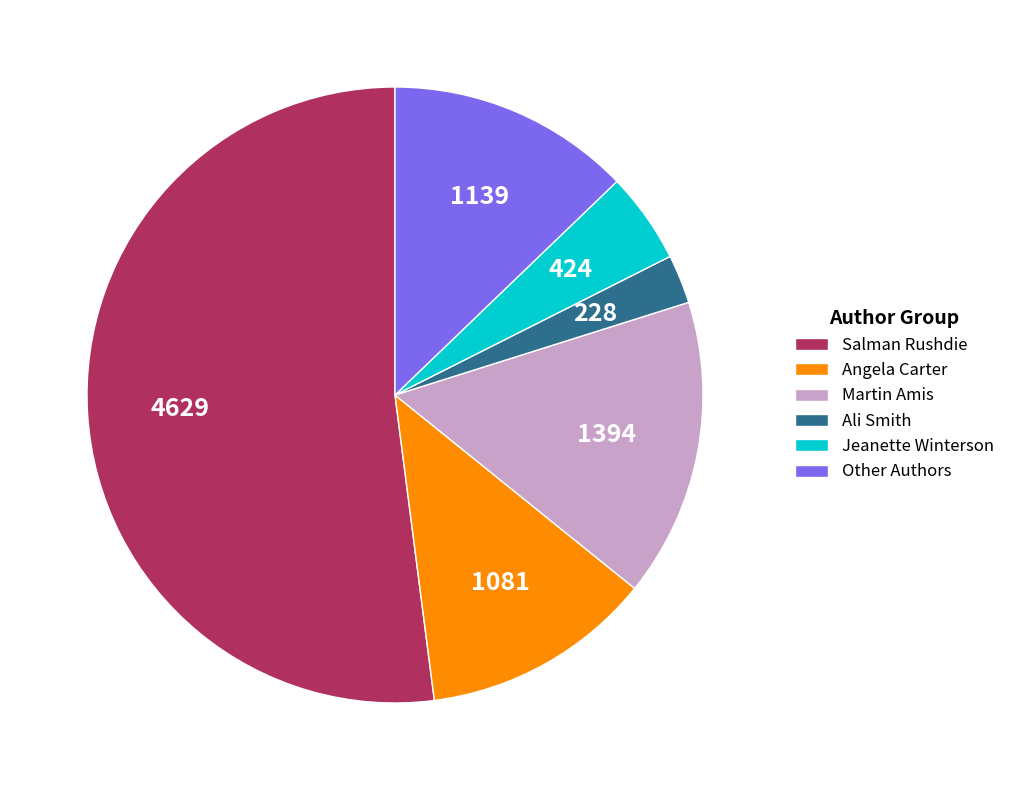

Is the sum of Jeanette Winterson and Angela Carter greater than half?

No